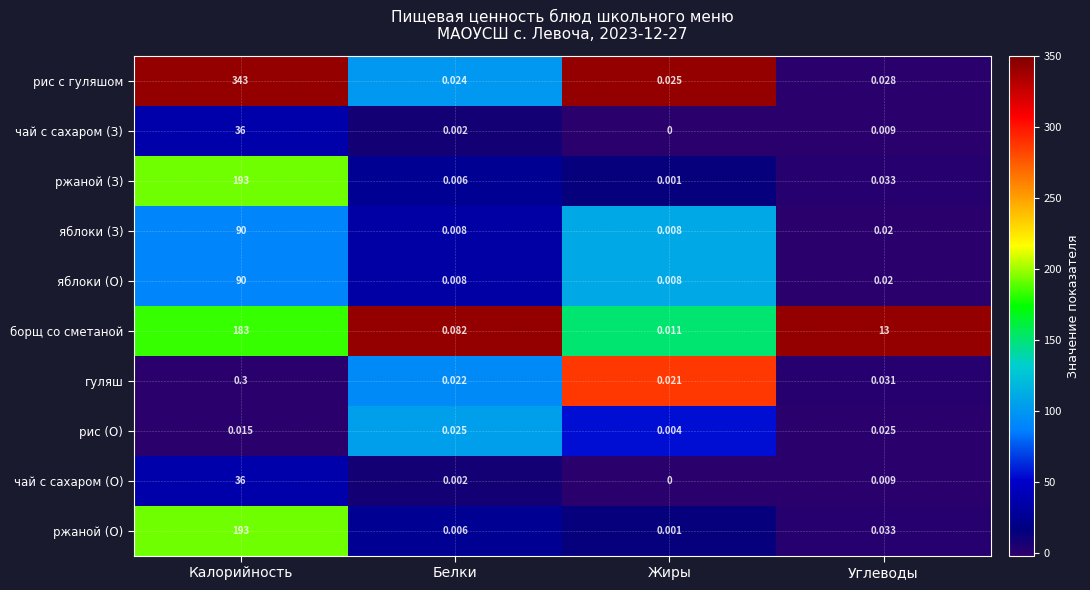

Is the value of рис (О) at Белки greater than the value of яблоки (О) at Жиры?

Yes